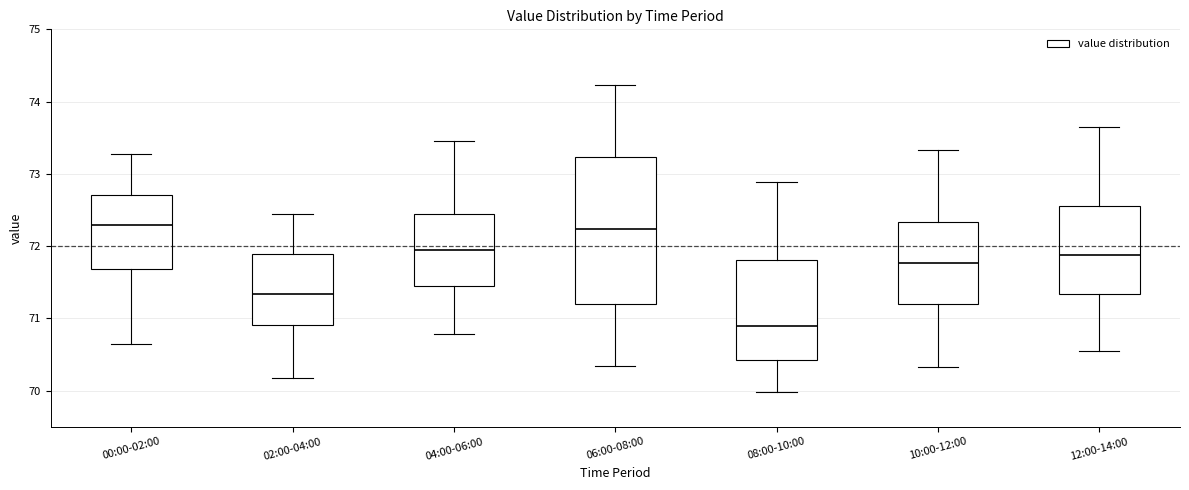

Where is the lower edge of the box for 04:00-06:00 on the y-axis? The values are not printed on the chart, so give them approximately, as read against the axis.

71.5